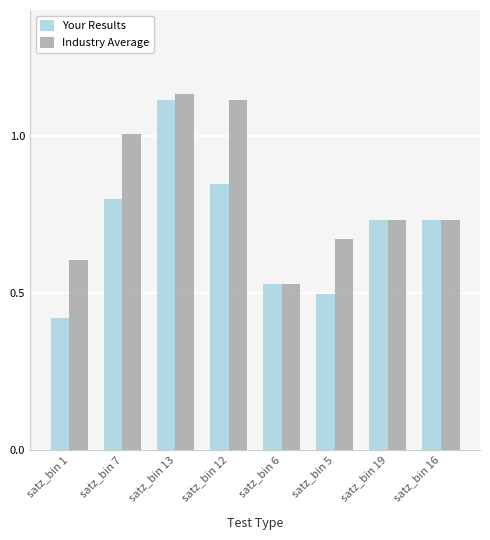

At which label is Industry Average closest to 0?

satz_bin 6